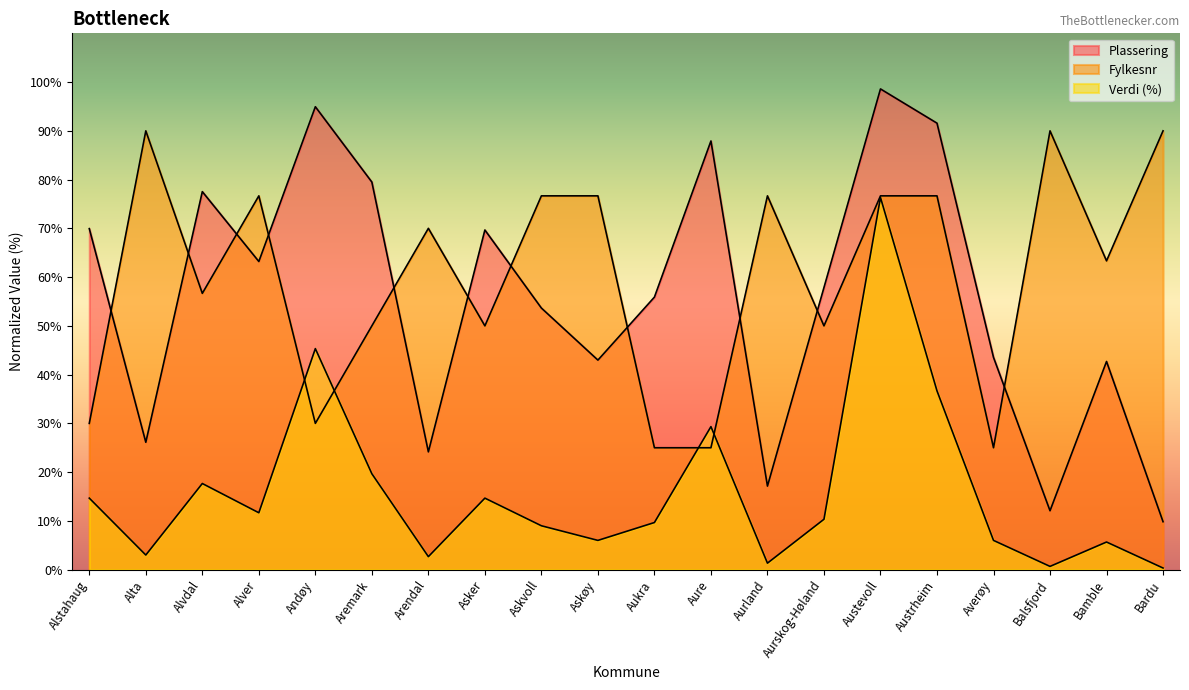

At which label does Verdi first exceed 10?

Alstahaug